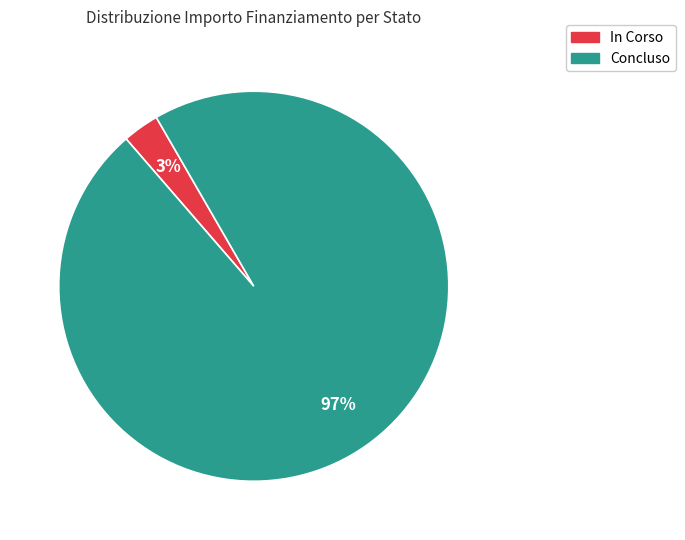

To the nearest percent, what portion does Concluso represent?

97%